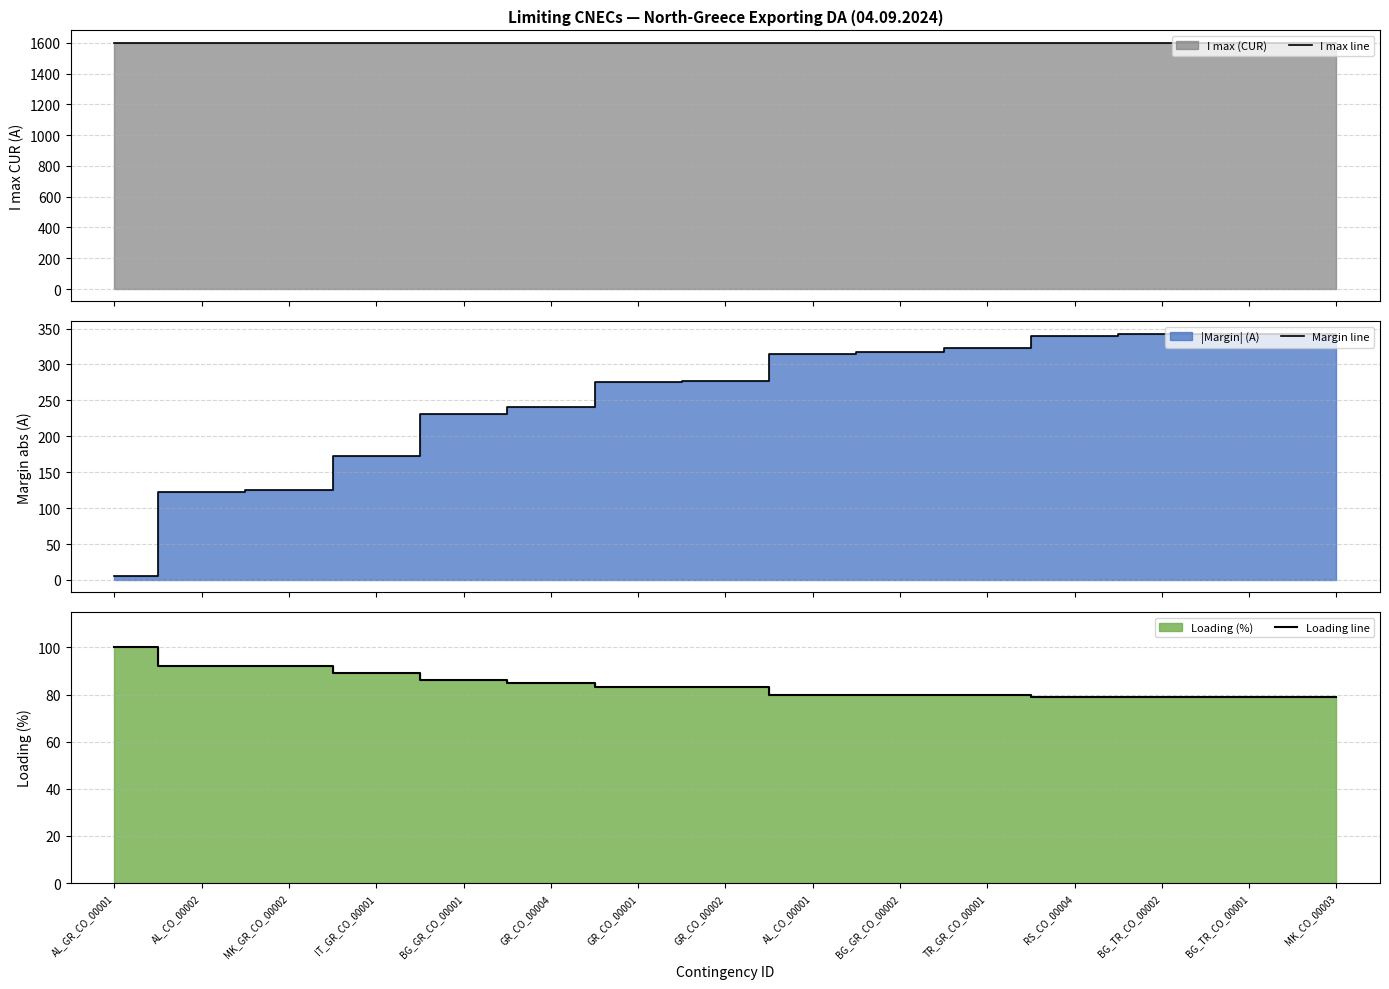

How many intersections are there between Margin line and Loading line?

1